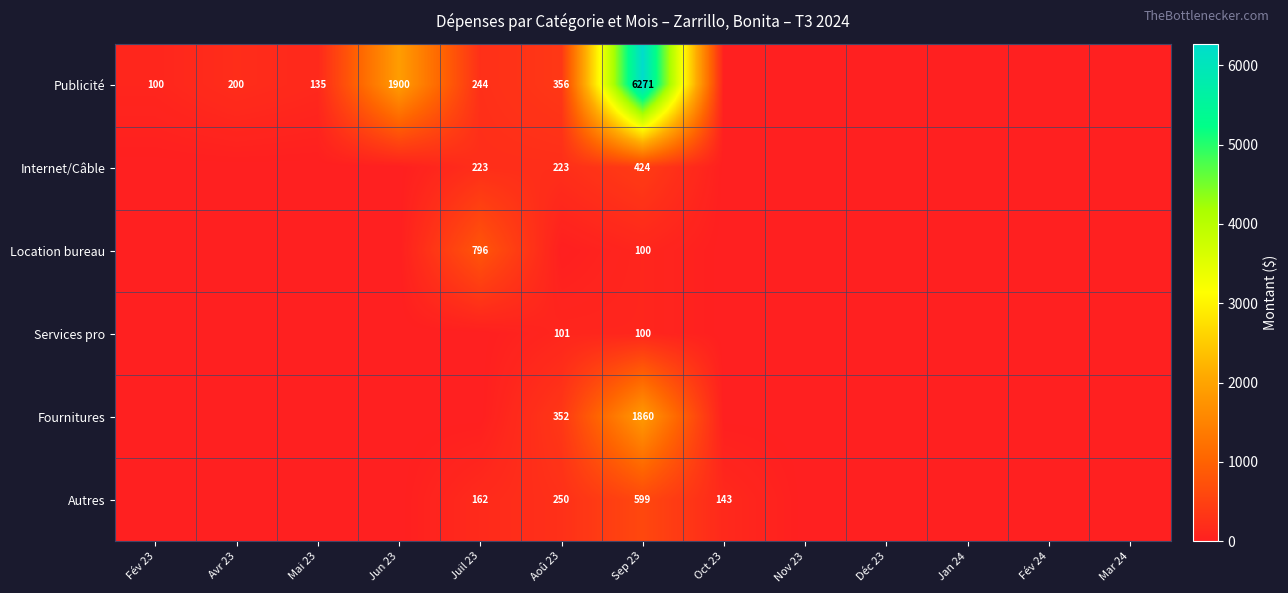

Between Nov 23 and Sep 23, which is larger?

Sep 23